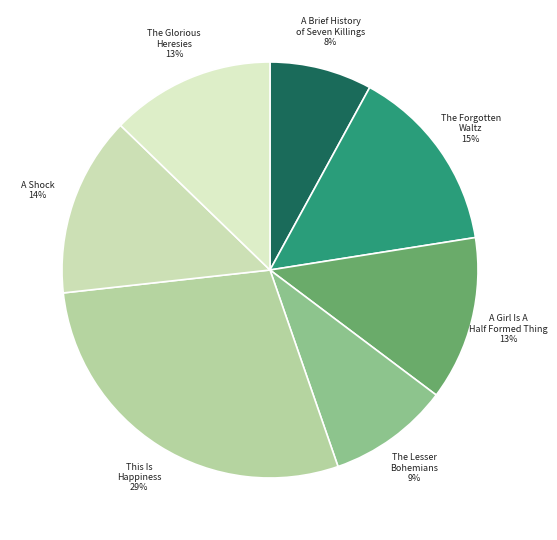

To the nearest percent, what is the average slice percentage?

14%